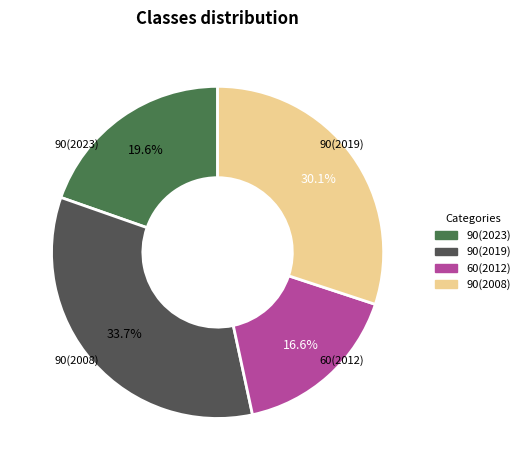

Approximately how many times larger is the value at 90(2023) compared to 90(2008)?

0.7